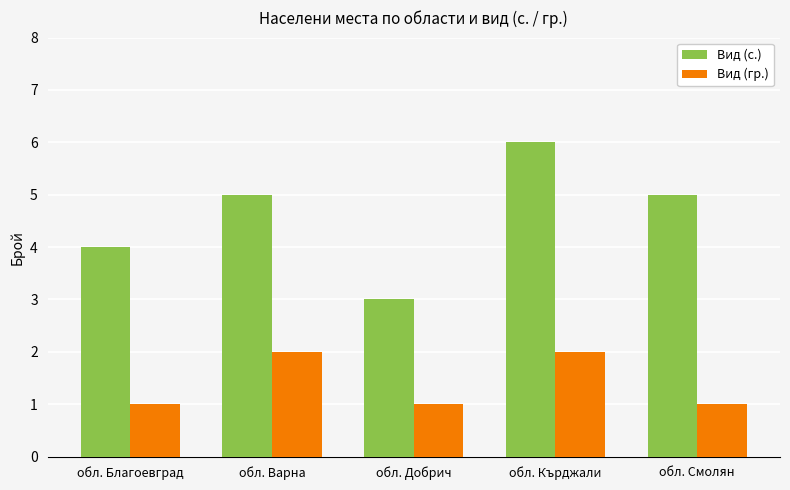

True or false: Вид (гр.) has a value of 1 at обл. Кърджали.

False